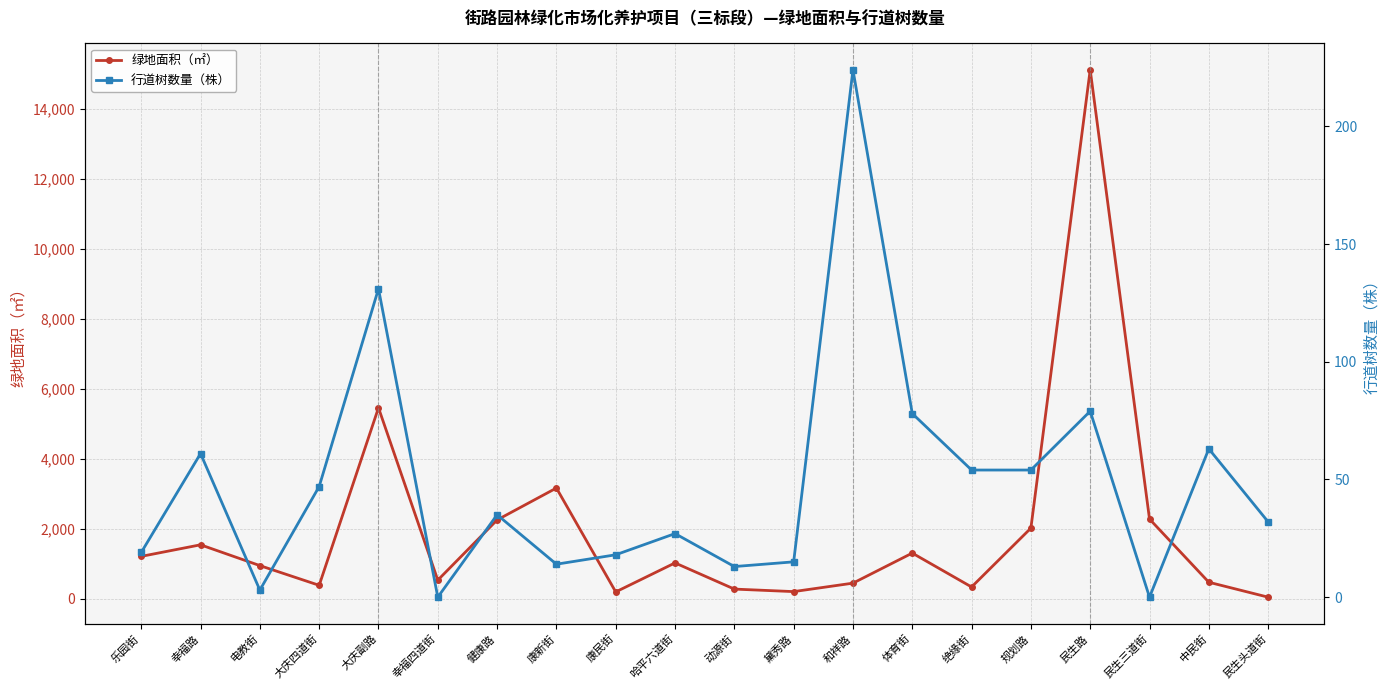

Read the 绿地面积（㎡） value at 绝缘街, to the nearest 100.

300